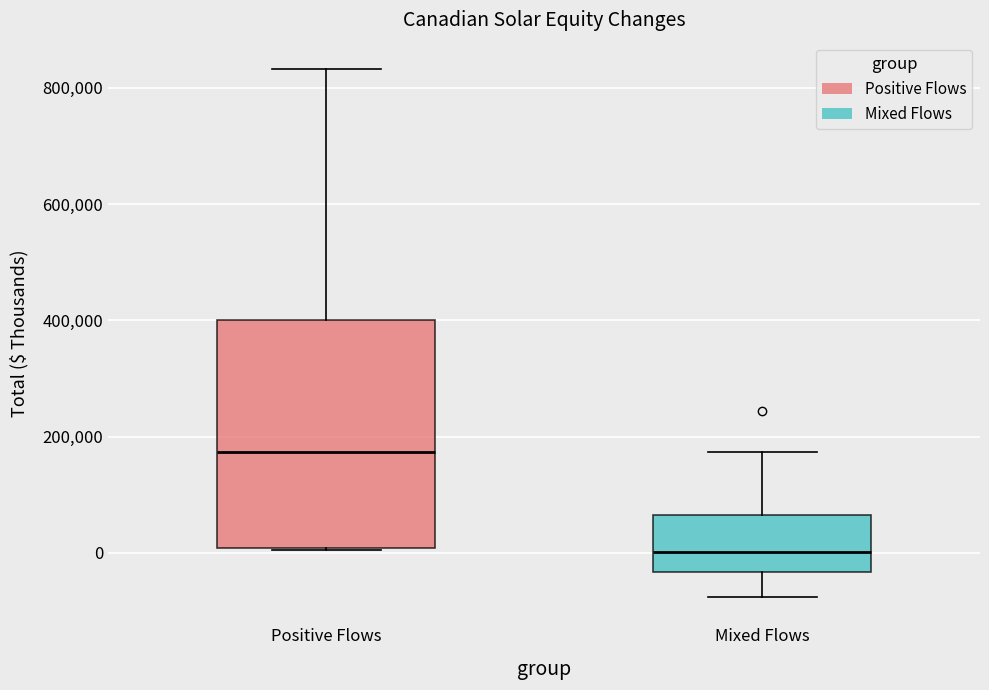

Reading left to right, transcribe this box plot: for each box, give where its median line is, the range the box spans, and where its two whiskers end, as read against the y-axis. The values are not printed on the chart, so give them approximately, as read against the axis.

Positive Flows: median 180000, box 0 to 400000, whiskers 0 to 840000
Mixed Flows: median 0, box -40000 to 60000, whiskers -80000 to 180000